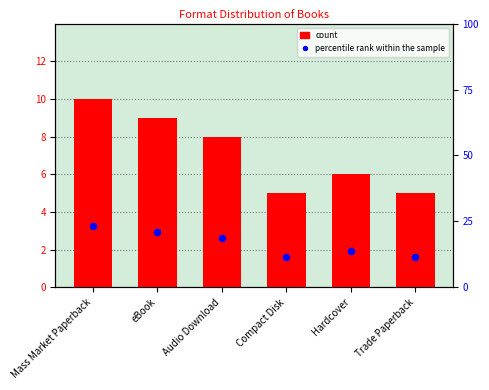

Which series reaches the minimum Y coordinate?

count